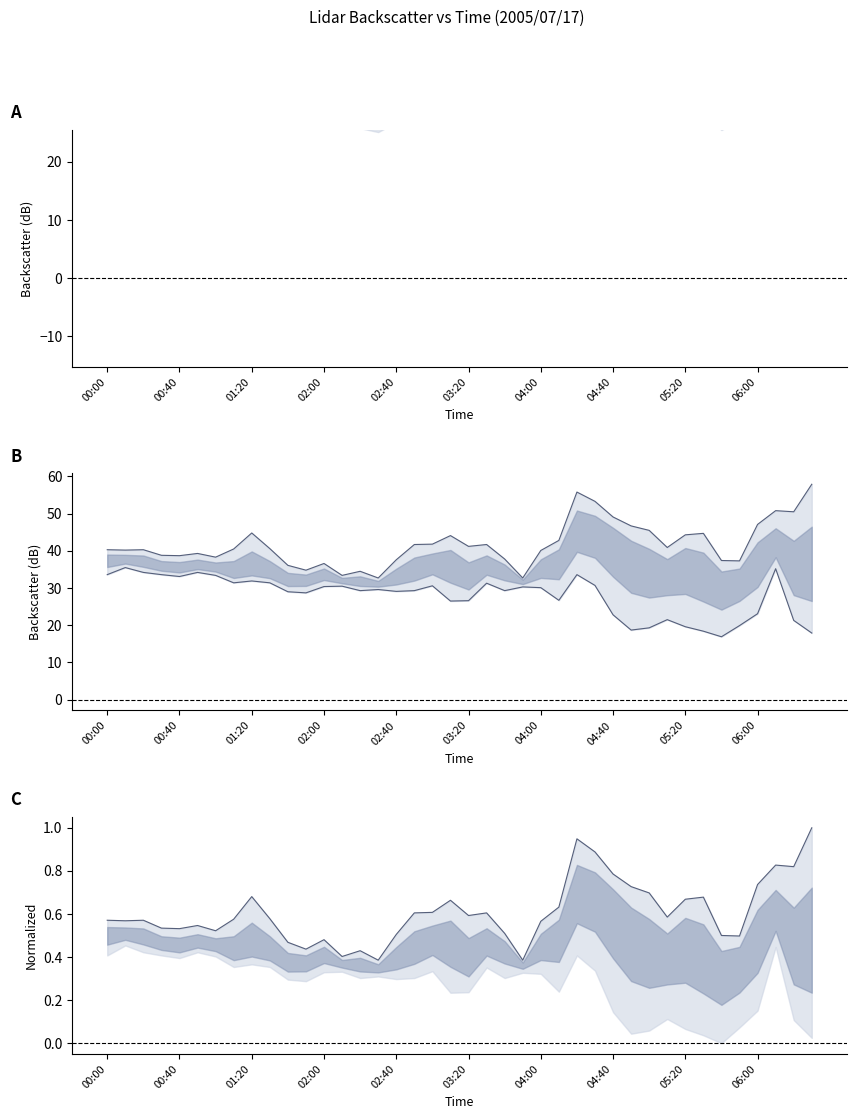

True or false: upper has a value of 0.7 at 33.

True